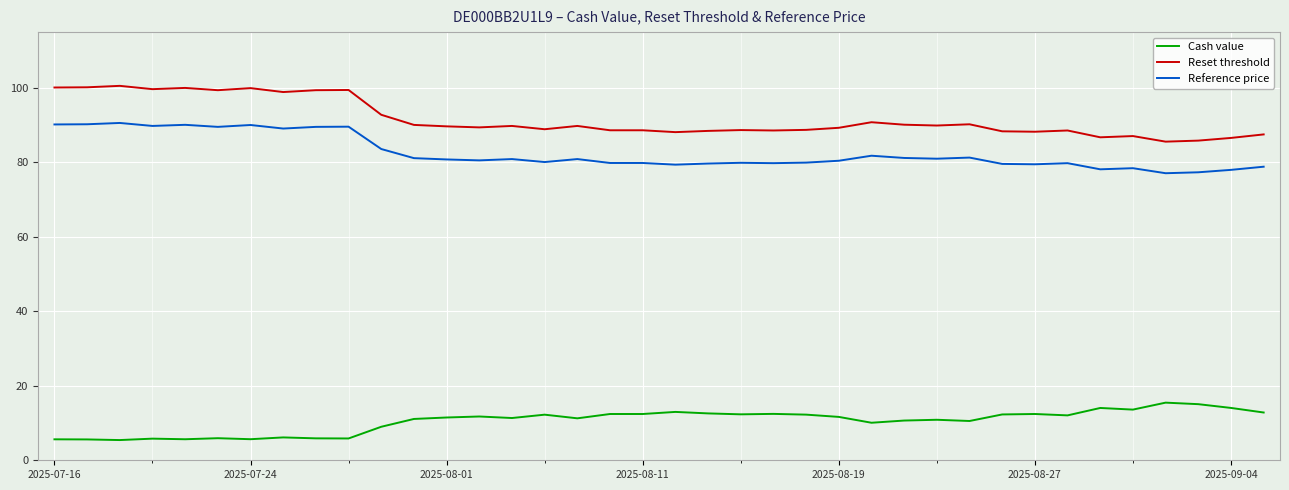

What are all the series names shown in the legend?

Cash value, Reset threshold, Reference price